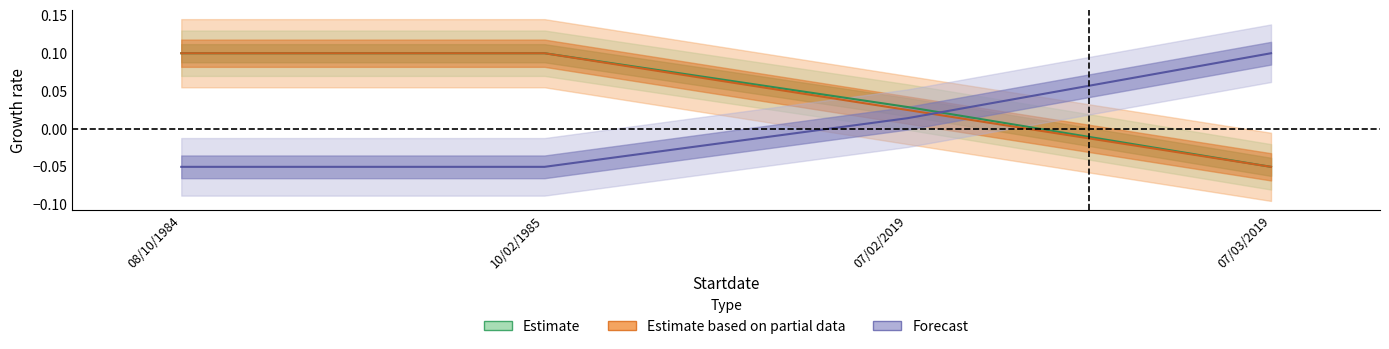

What is the total value across all series at 10/02/1985?

0.1